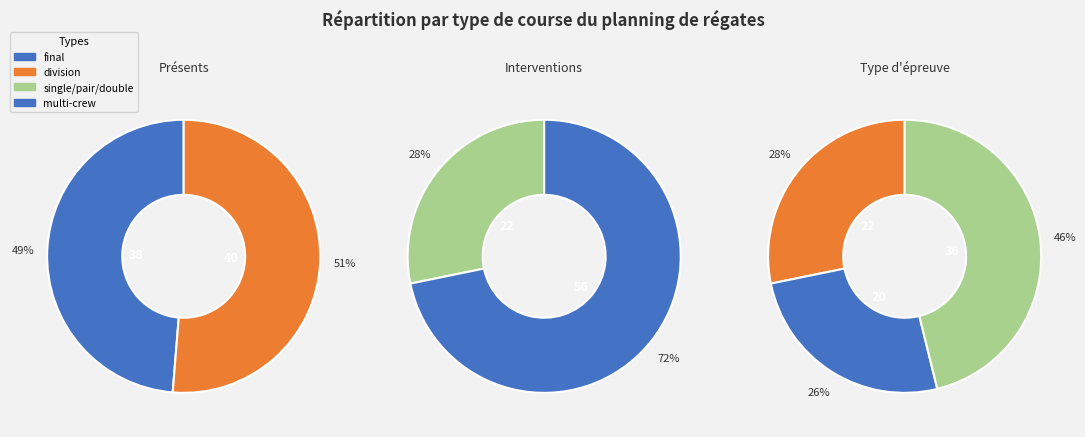

Which slice is the largest?

division